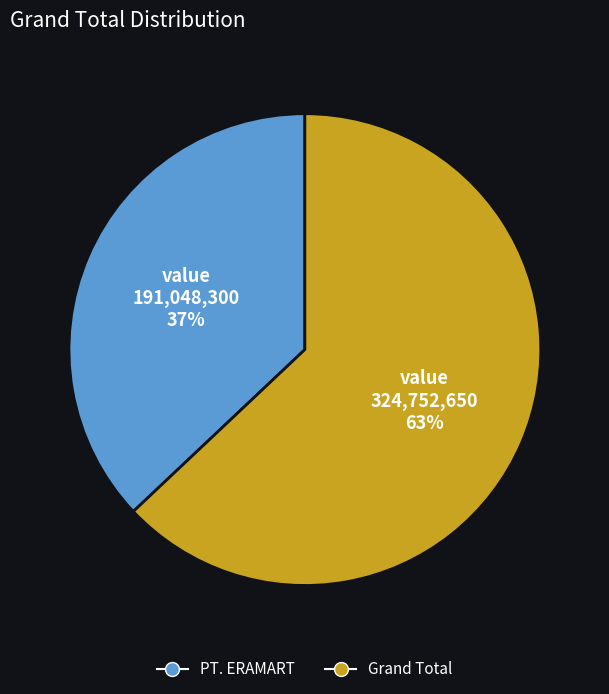

To the nearest percent, what portion does Grand Total represent?

63%